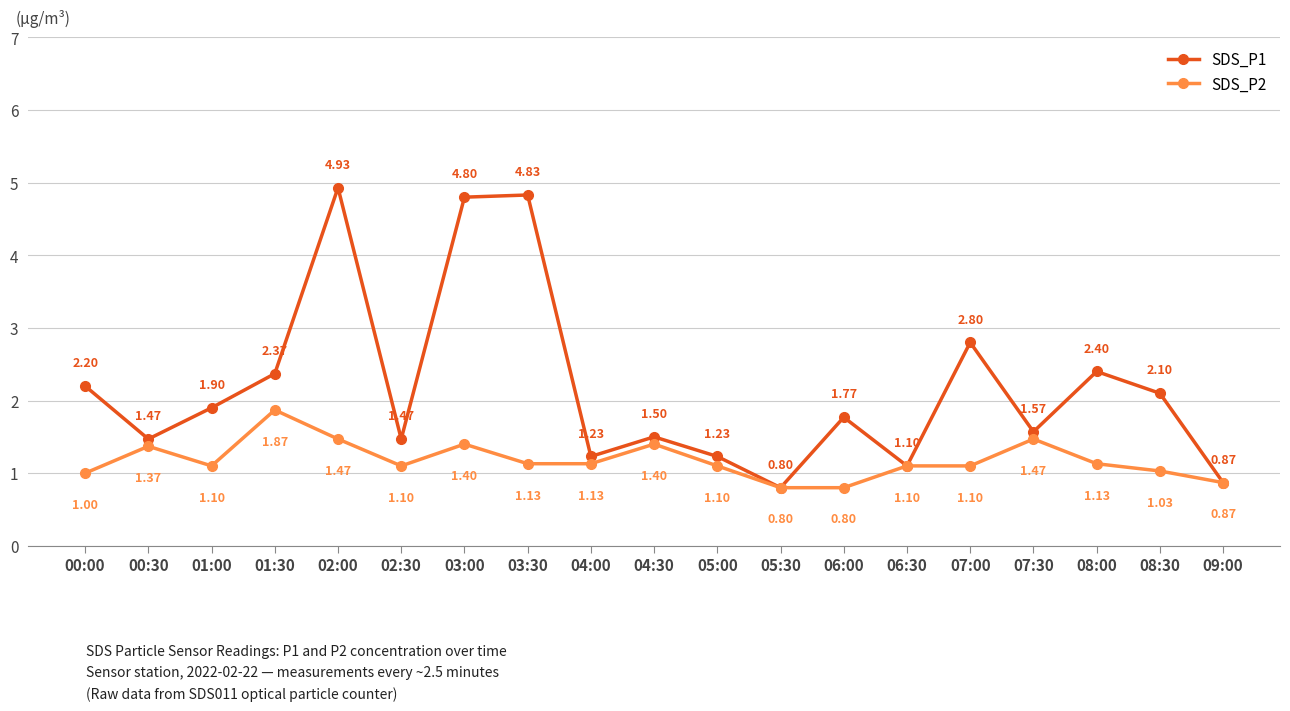

Rank the series by their average value, from highest to lowest.

SDS_P1, SDS_P2